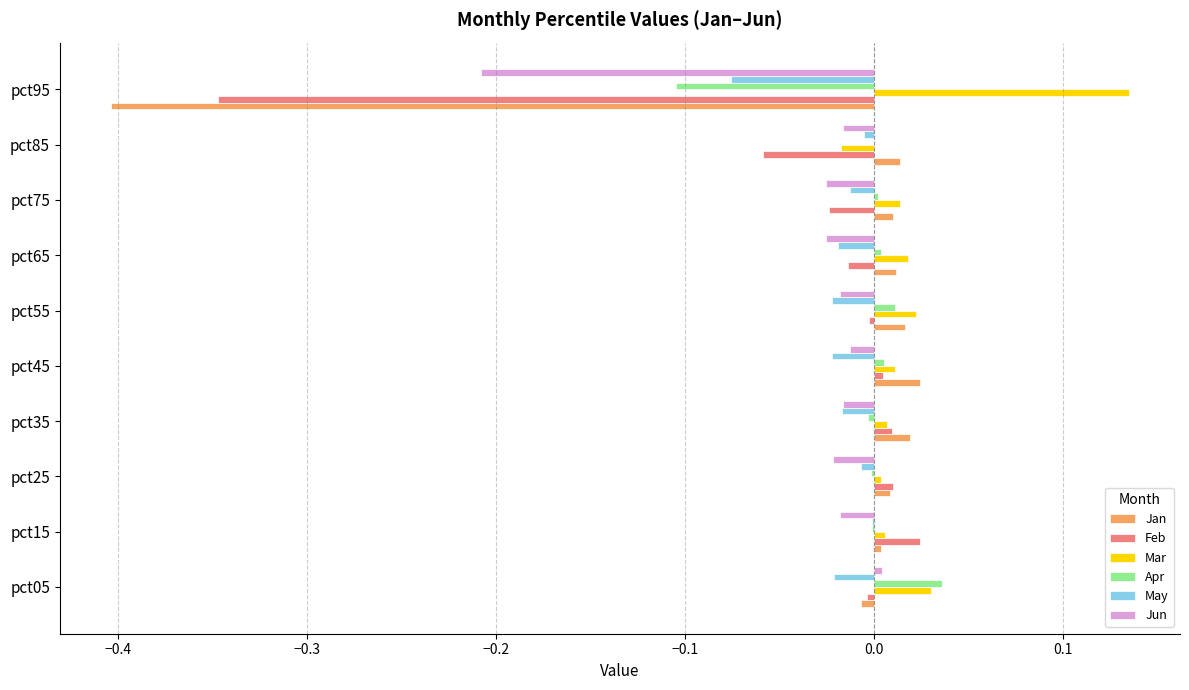

The value of Mar at pct45 is 0.0. True or false?

True